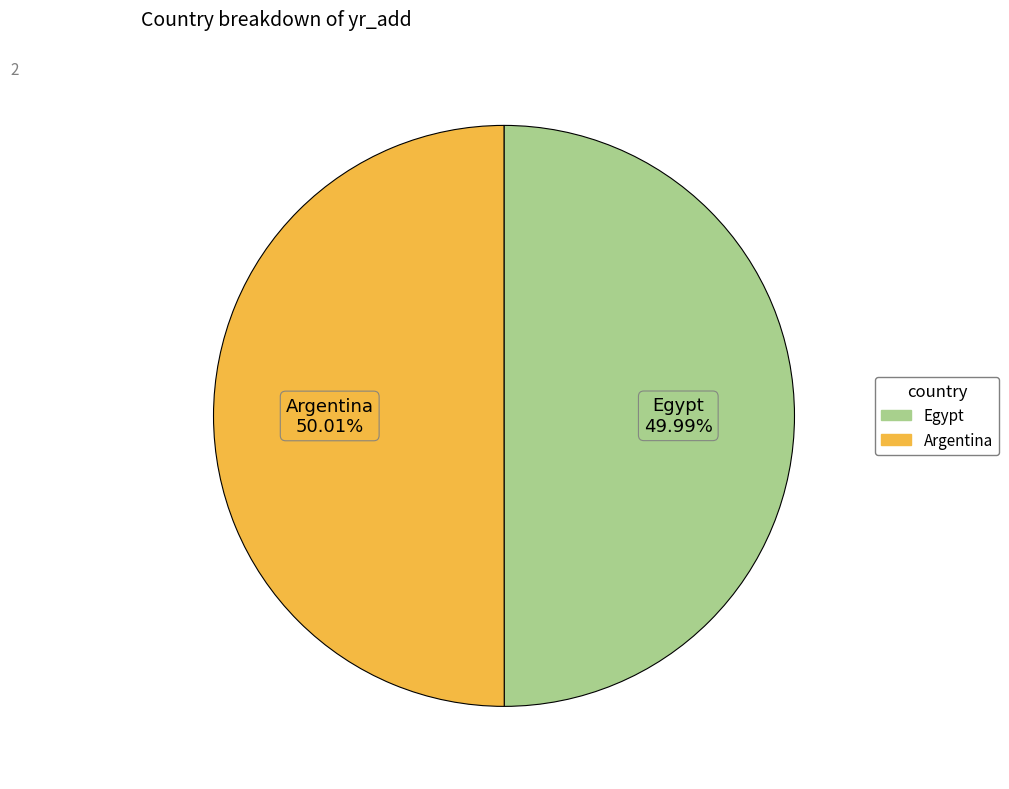

What percentage is NOT represented by Argentina?

50.0%